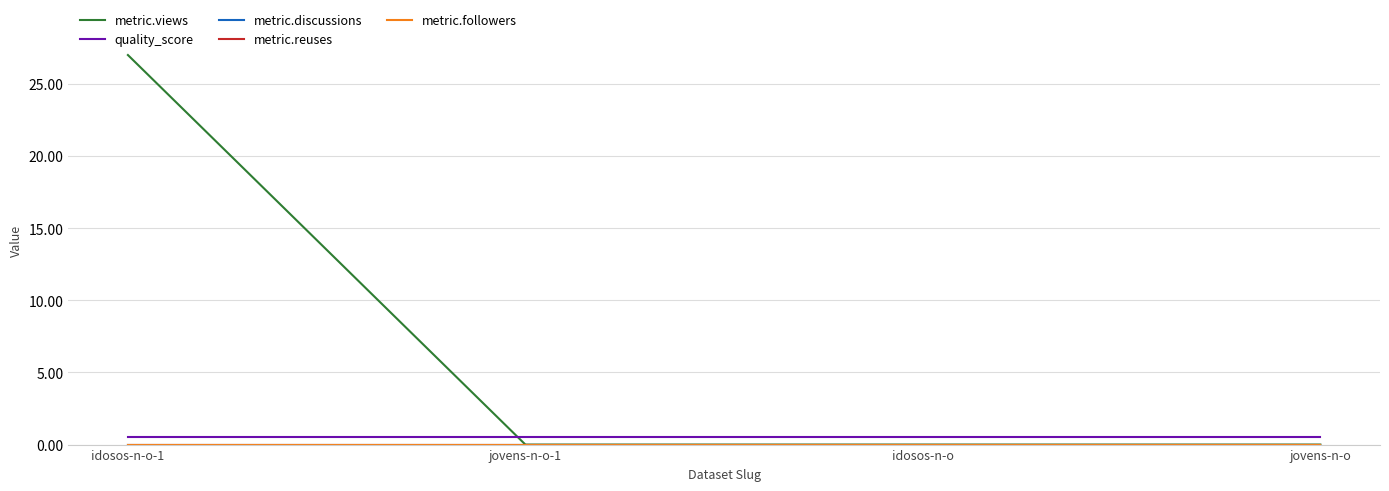

True or false: metric.followers and quality_score cross at least once.

False